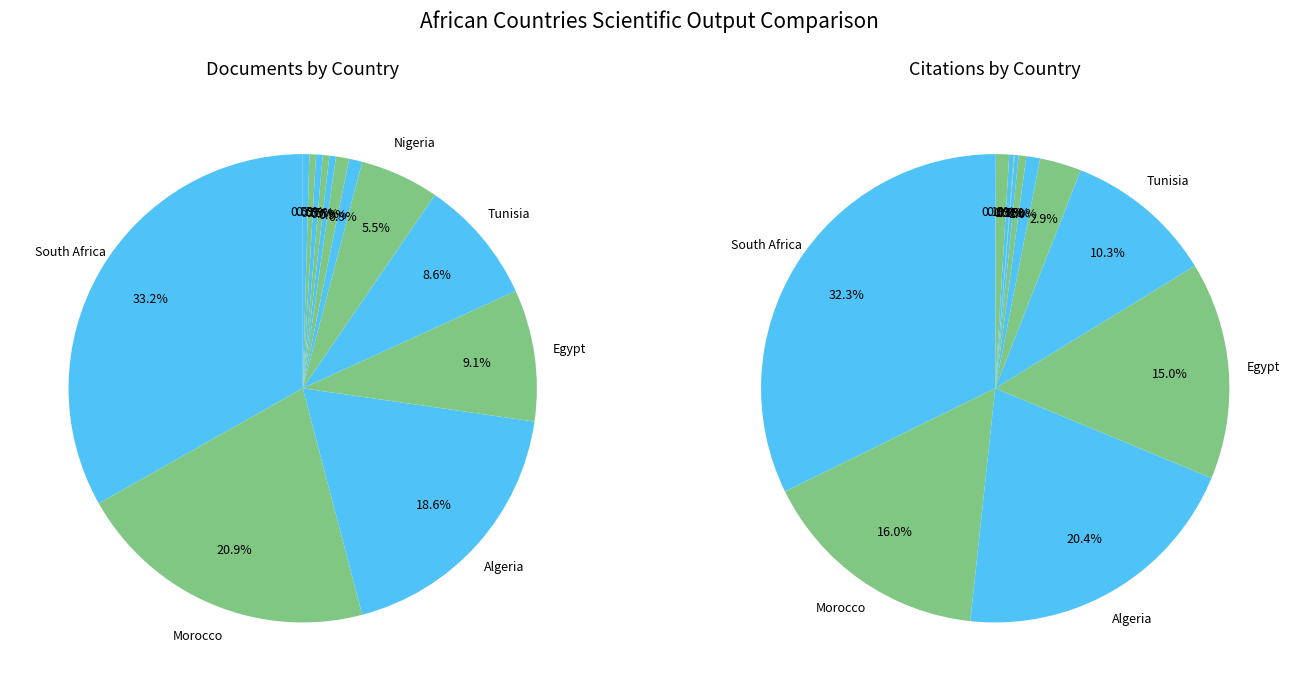

To the nearest percent, what is the difference between the largest and smallest slice percentages?

33%